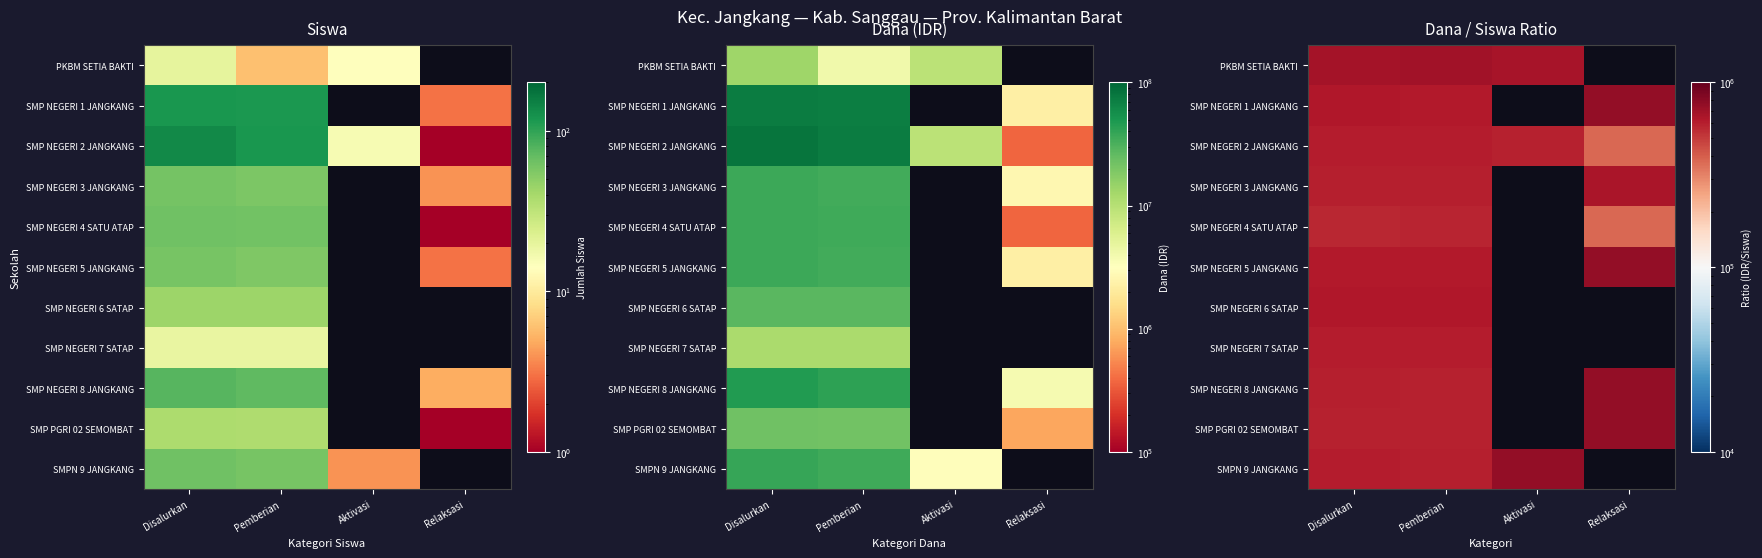

Which category has the highest value across all series?

Relaksasi